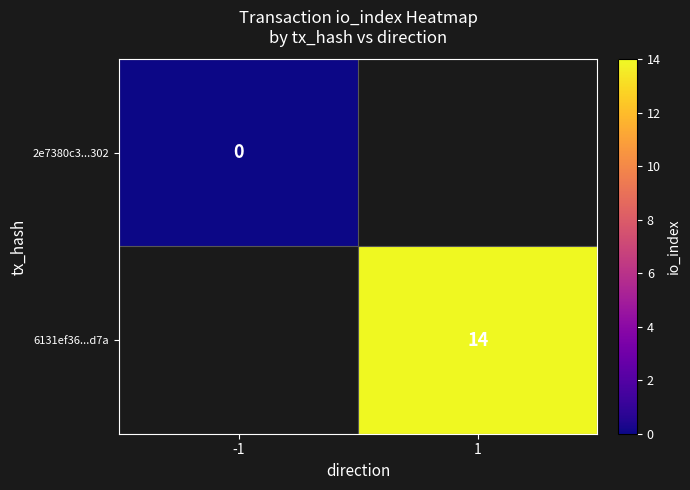

Is it true that 6131ef36...d7a equals 25 at 1?

False